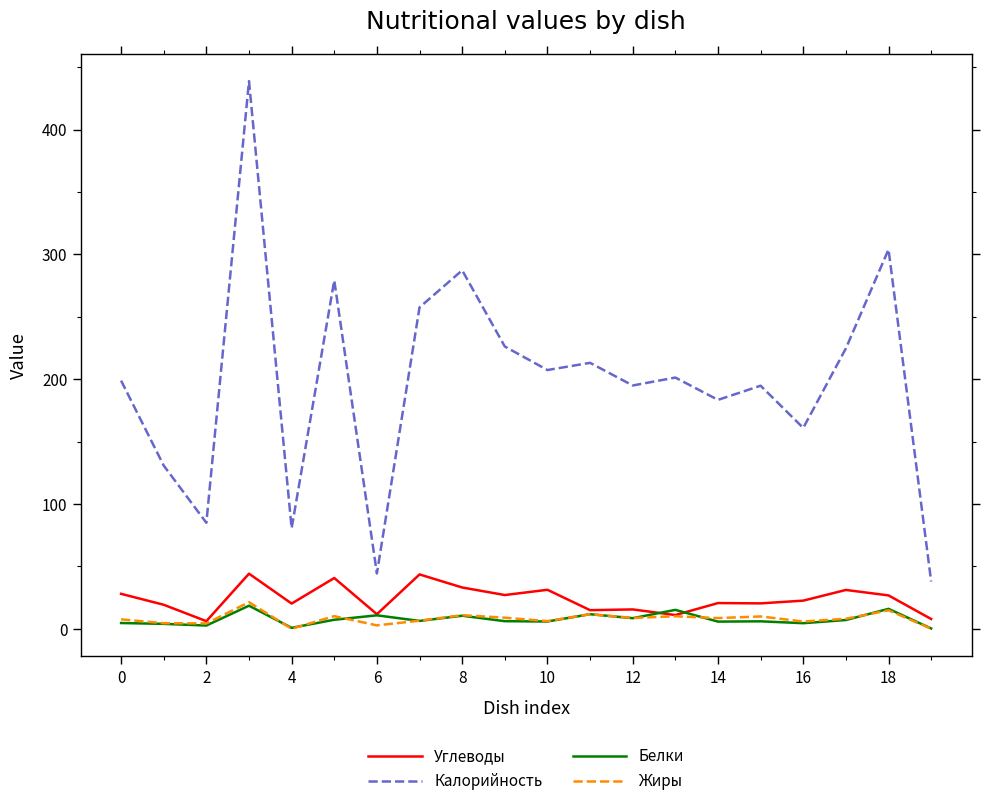

At how many categories does at least one series exceed 248?

5